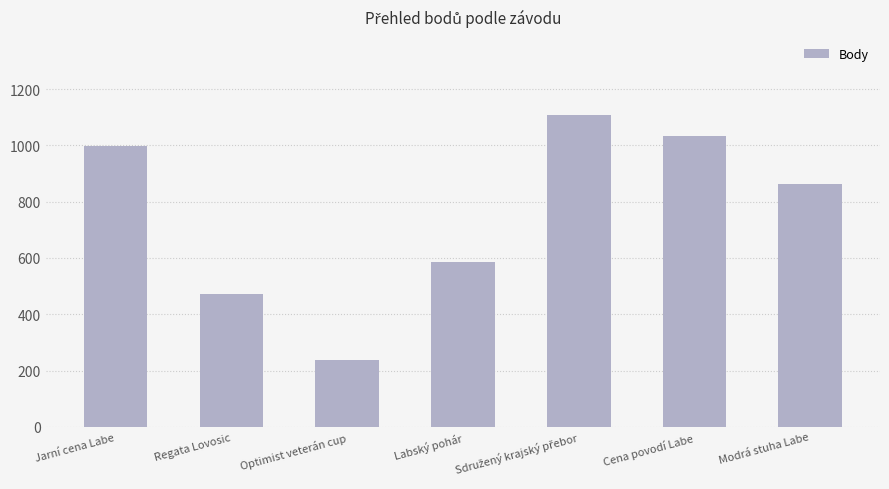

How many values are below 864?

3